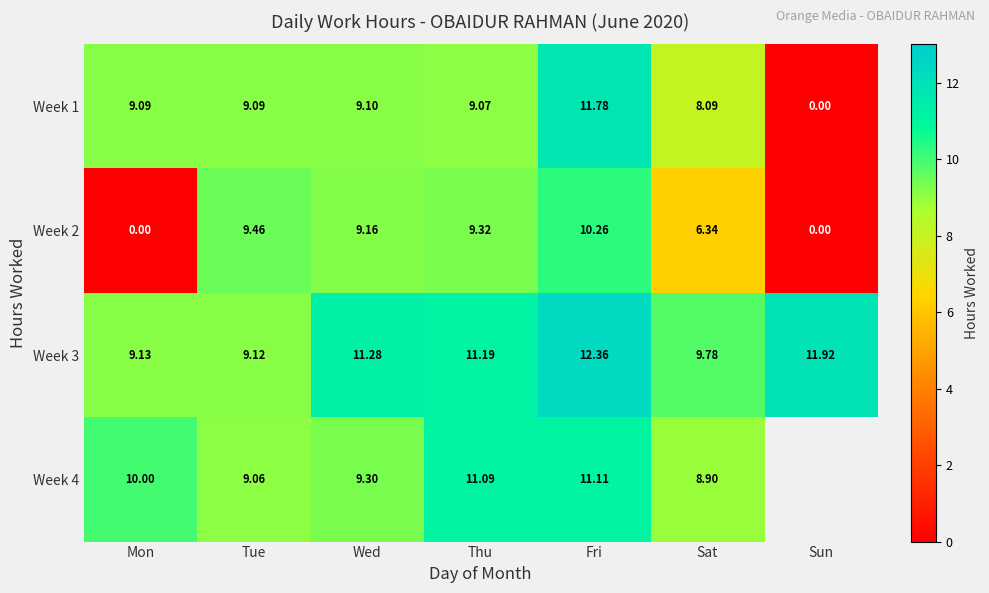

Between Tue and Wed, which is larger?

Wed